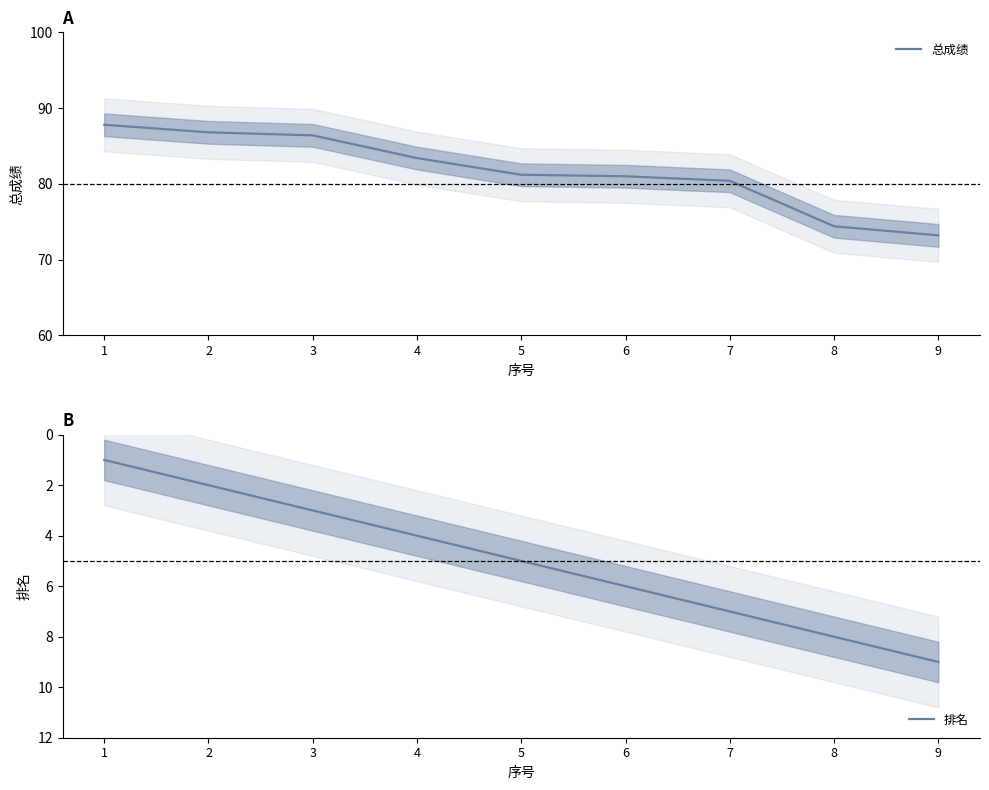

What are all the series names shown in the legend?

总成绩, 排名